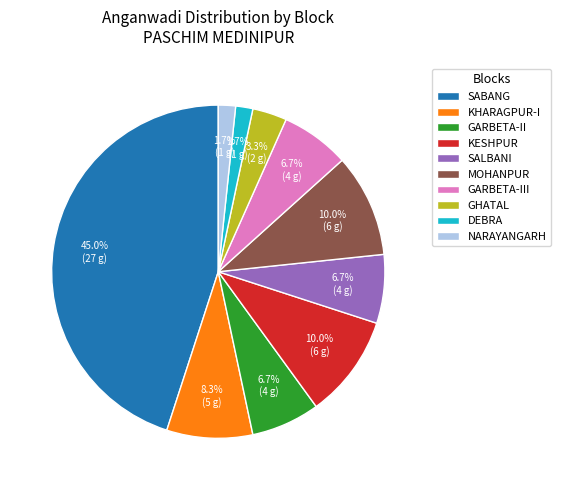

To the nearest percent, what portion does MOHANPUR represent?

10%